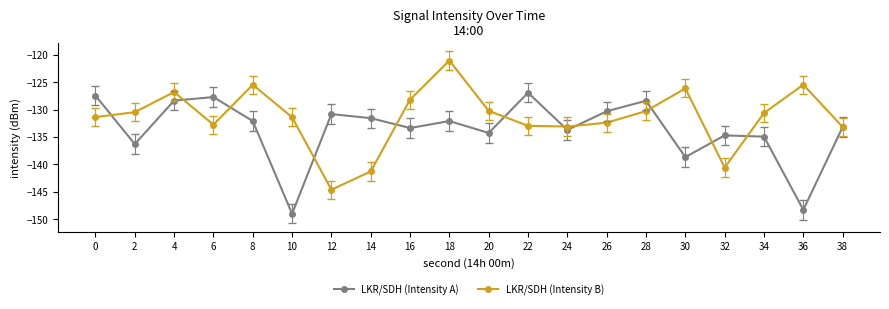

At which category is the sum across all series the highest?

18